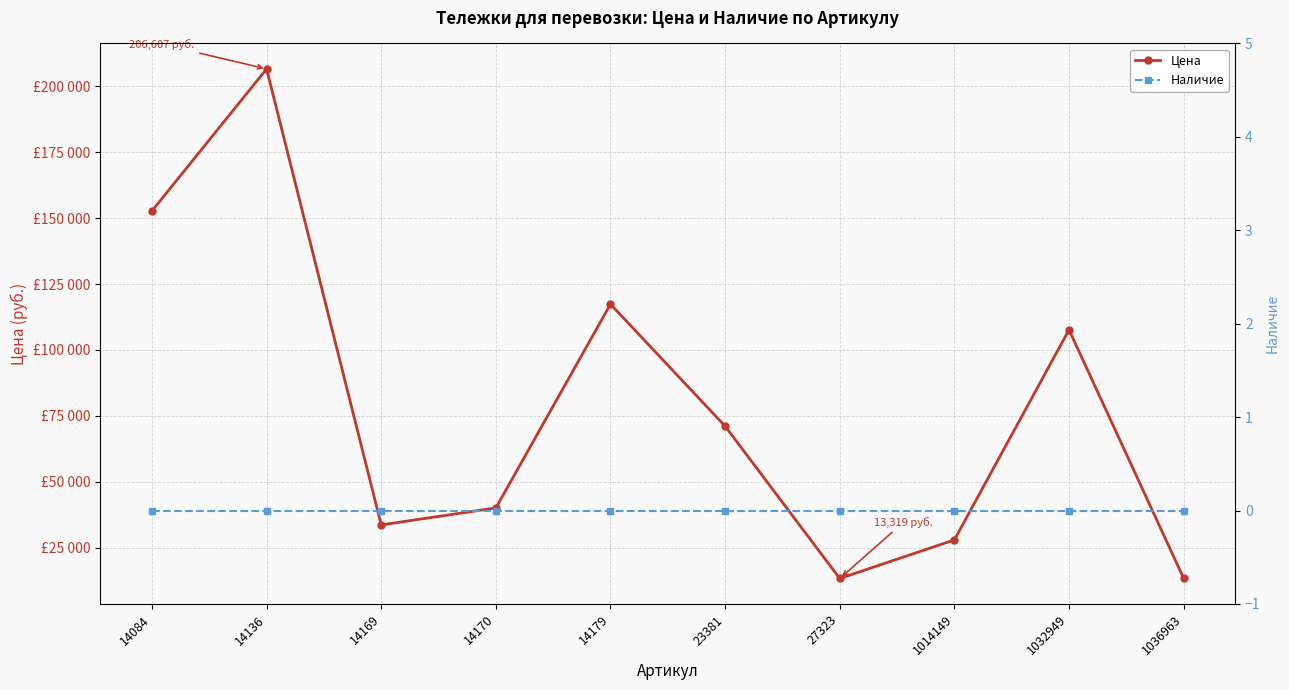

How many values in the Цена series exceed 71102?

4